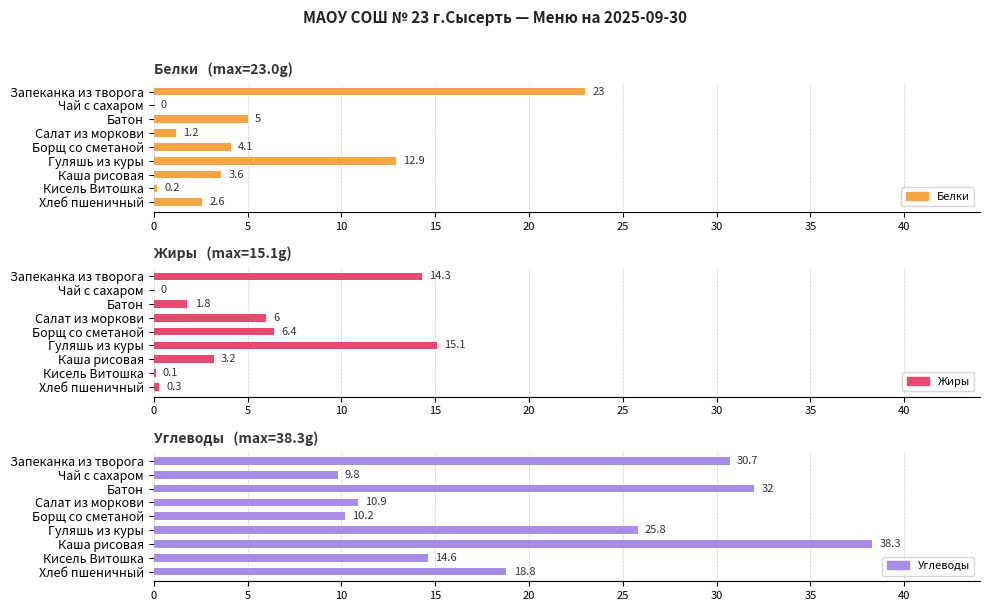

Are the bars horizontal?

Yes